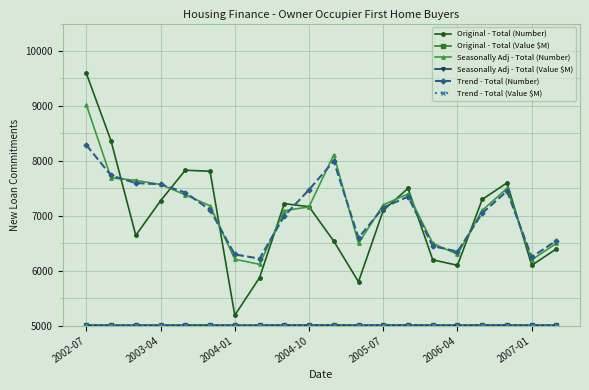

Count the number of data series in this chart.

6